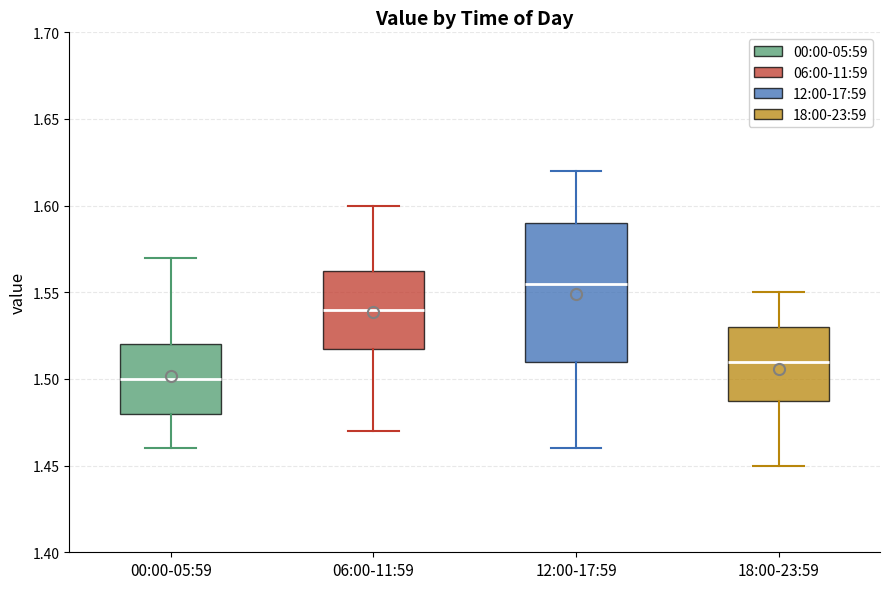

Which box is the tallest, from its lower edge to its upper edge?

12:00-17:59